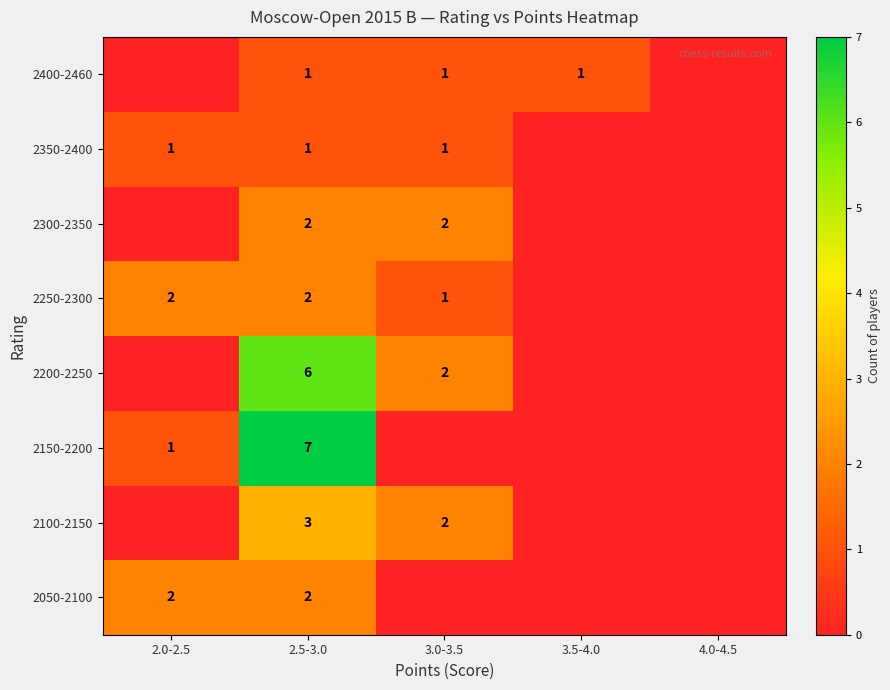

The 2150-2200 series shows 1 at 2.0-2.5. True or false?

True